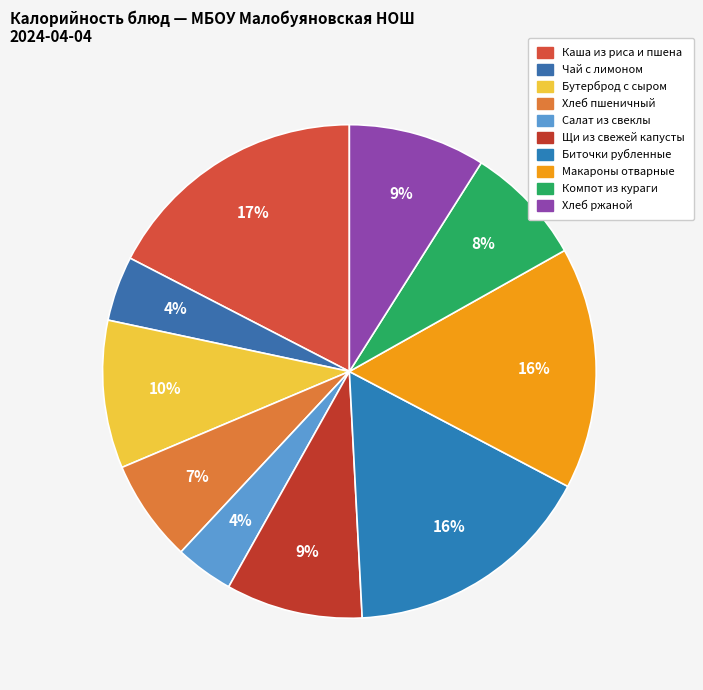

Count the number of slices in the pie.

10